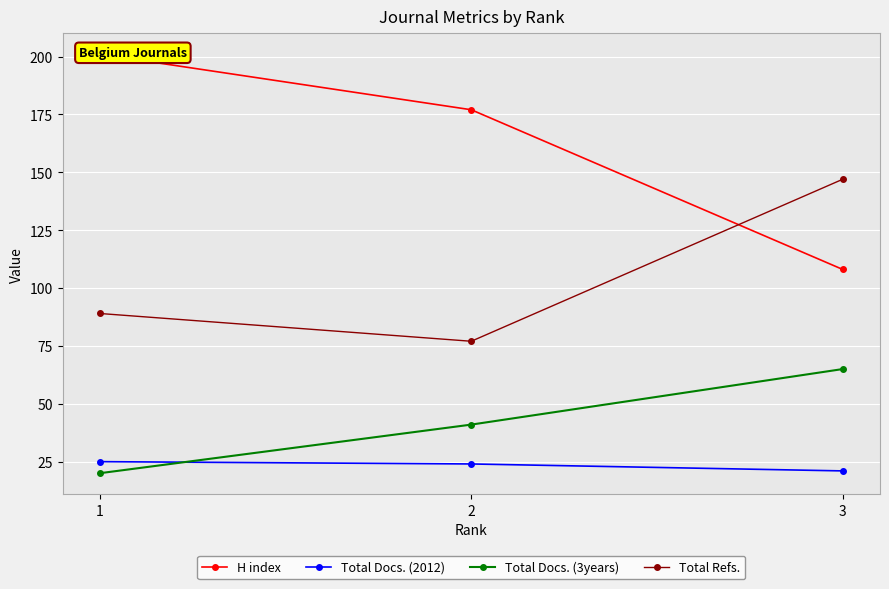

Count the number of categories in the chart.

3